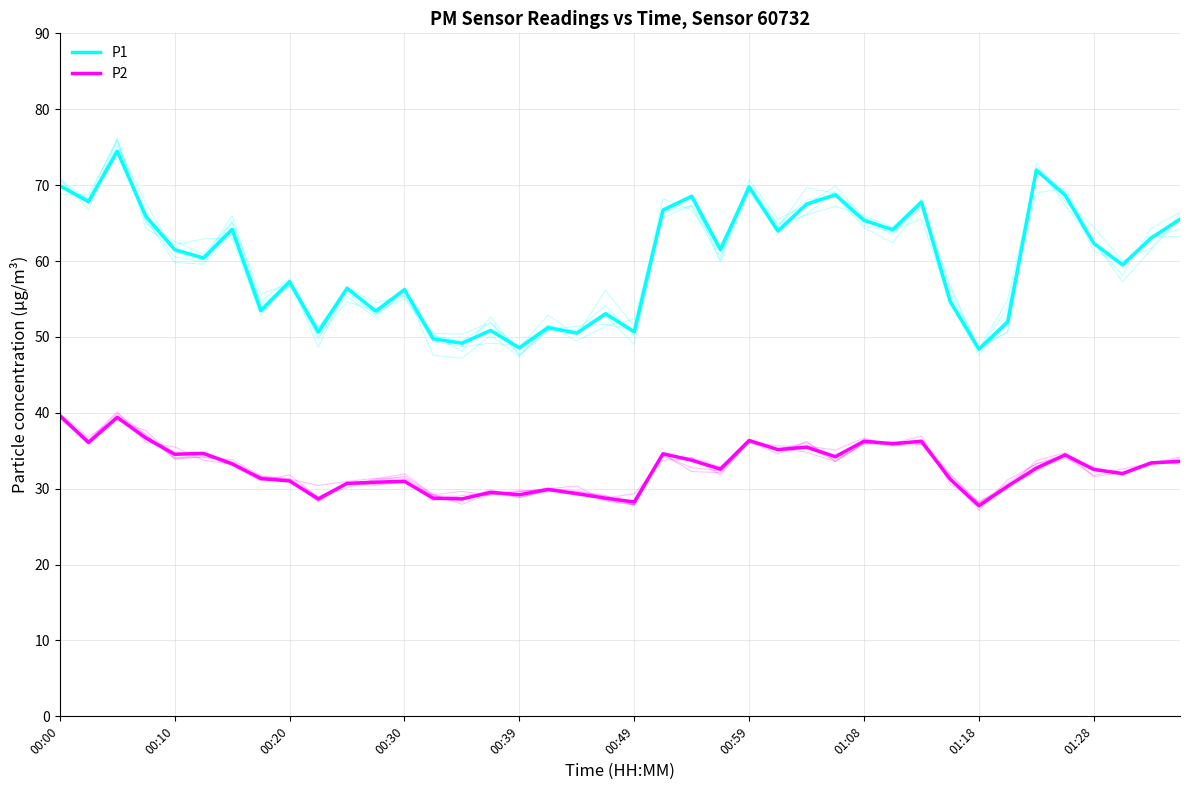

What is the highest value of the P1 series?

74.5